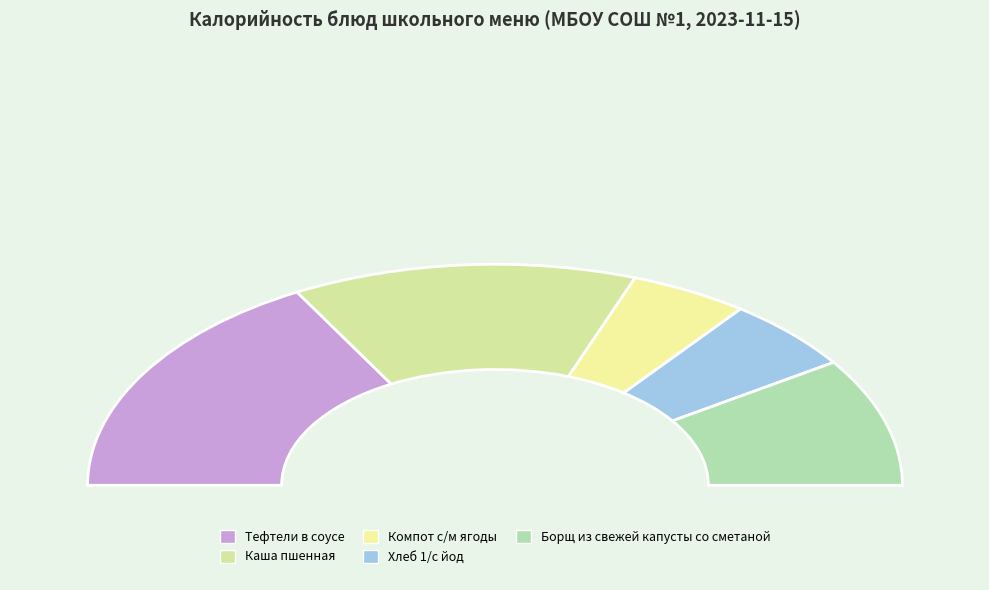

What is the change in value from Тефтели в соусе to Каша пшенная?

-42.0